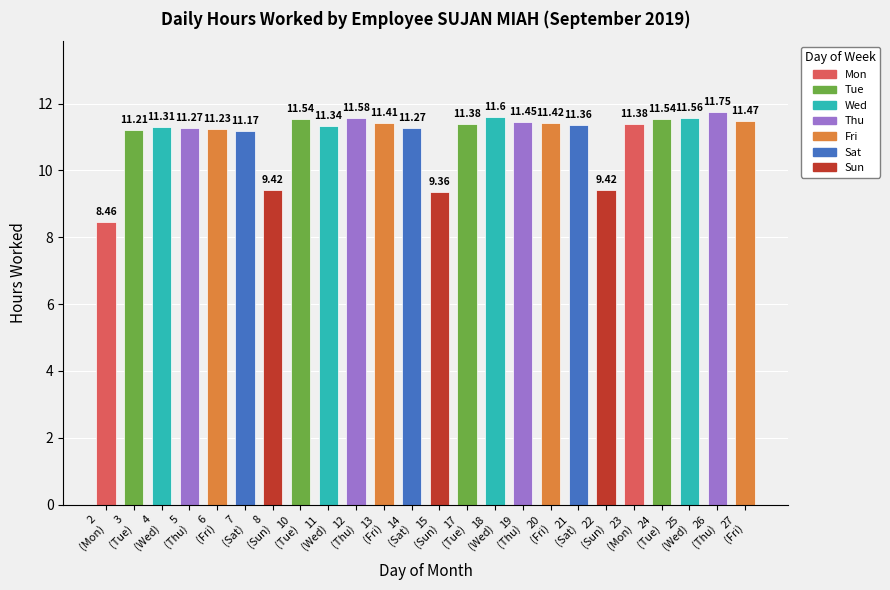

Which category has the lowest value across all series?

2